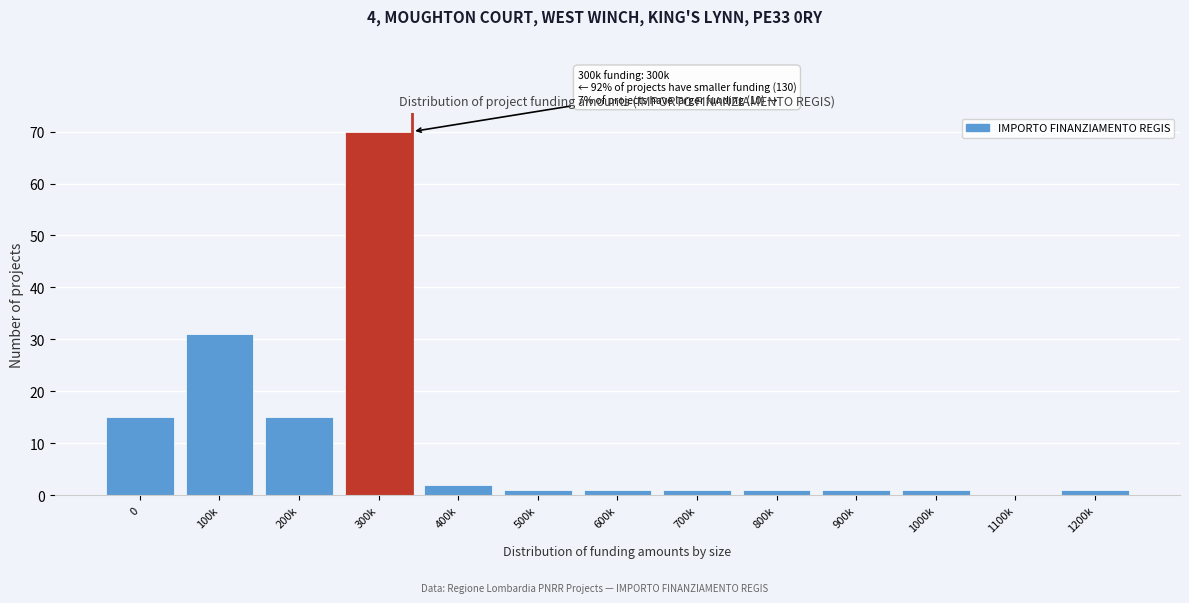

Reading left to right, extract all data points from this chart.

0=15	100k=31	200k=15	300k=70	400k=2	500k=1	600k=1	700k=1	800k=1	900k=1	1000k=1	1100k=0	1200k=1